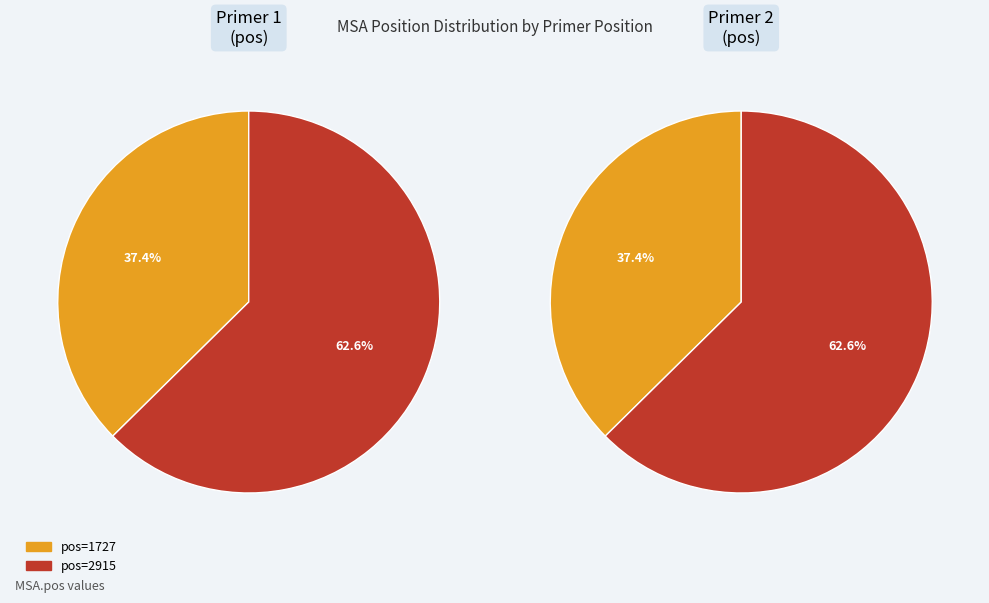

Which has a higher value, 2915 or 1727?

2915